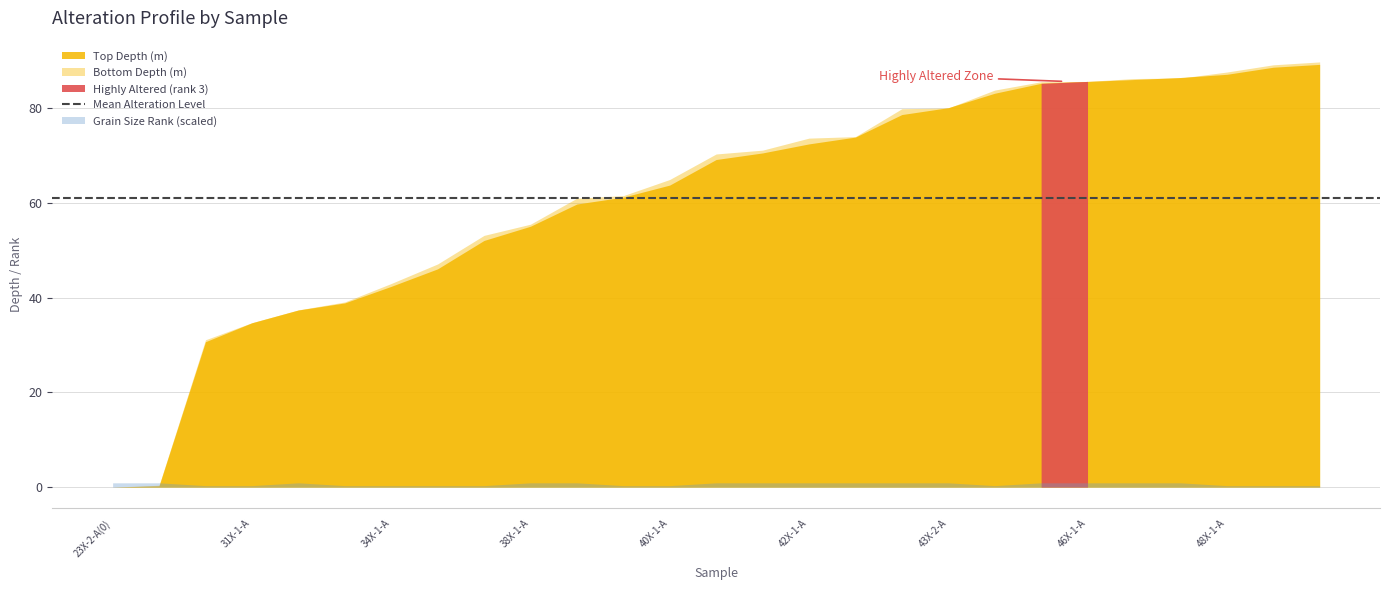

Which category has the lowest value in the Grain Size Distribution Rank series?

30X-1-A